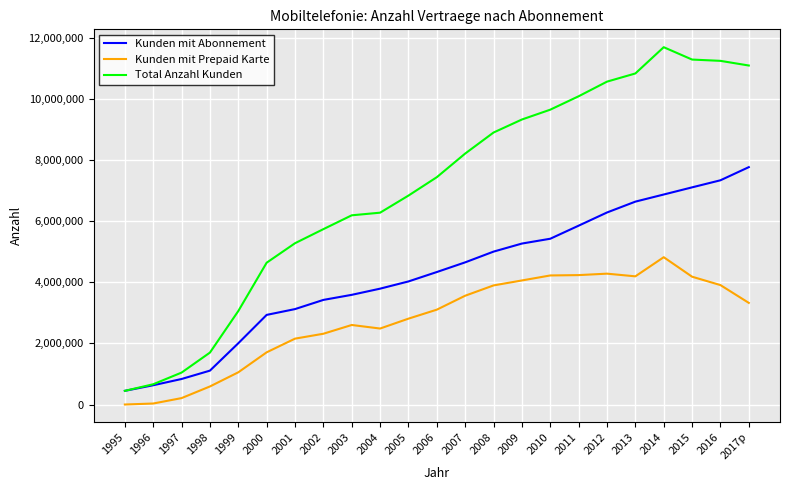

Rank the series at 2007 from lowest to highest value.

Kunden mit Prepaid Karte, Kunden mit Abonnement, Total Anzahl Kunden